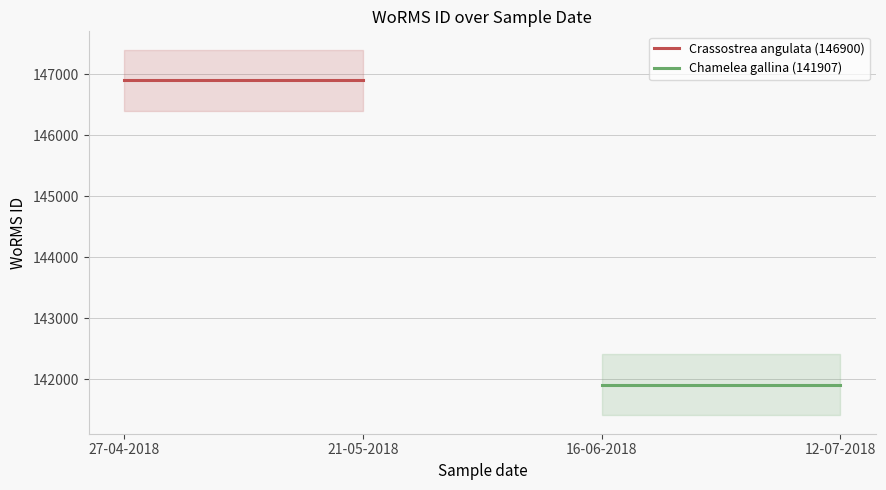

Which series changed the most between 27-04-2018 and 21-05-2018?

Crassostrea angulata (146900)